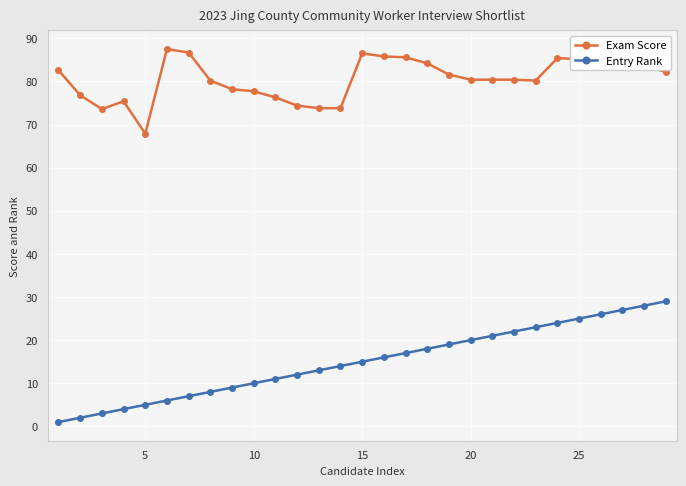

Which series has the largest total across all categories?

Exam Score